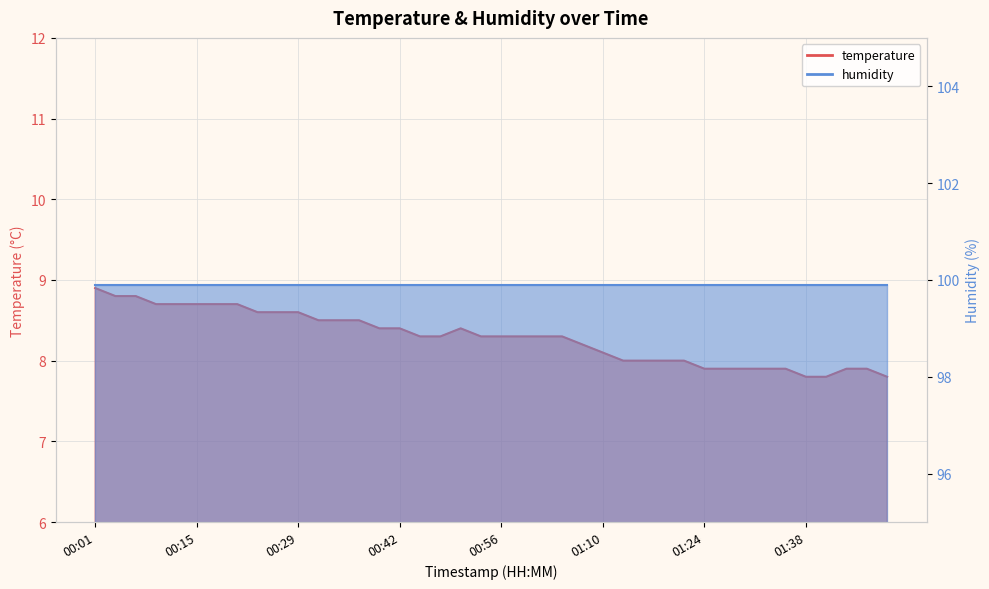

What is the average value?

8.3